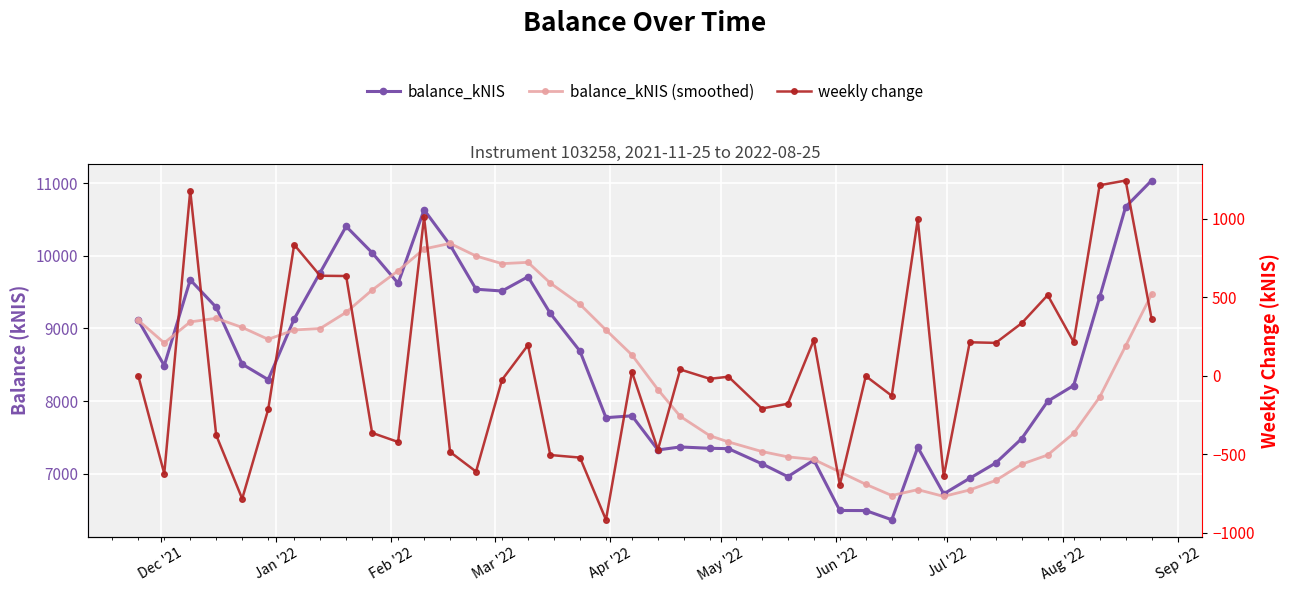

At which label does balance_kNIS (smoothed) first exceed 8799?

Dec '21